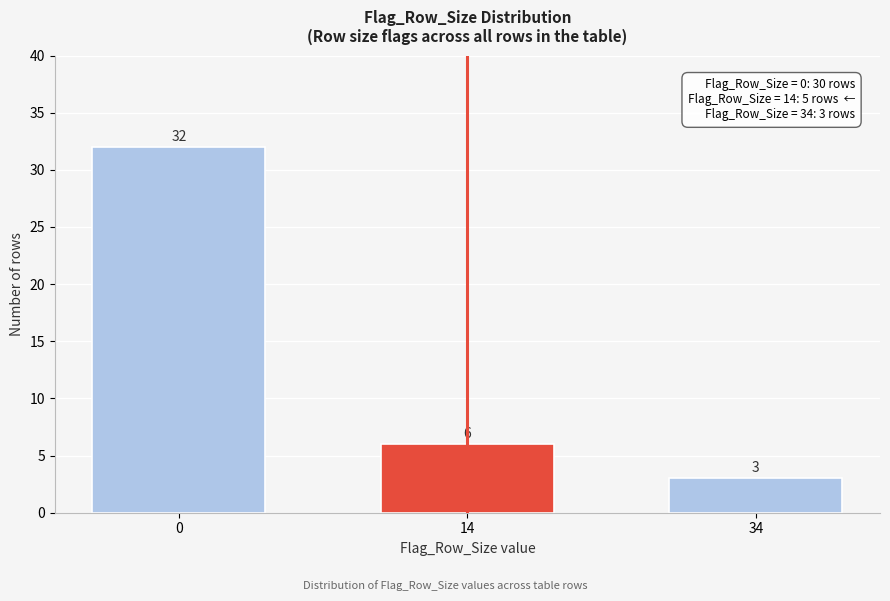

Reading right to left, transcribe all the data shown in this chart.

3	6	32